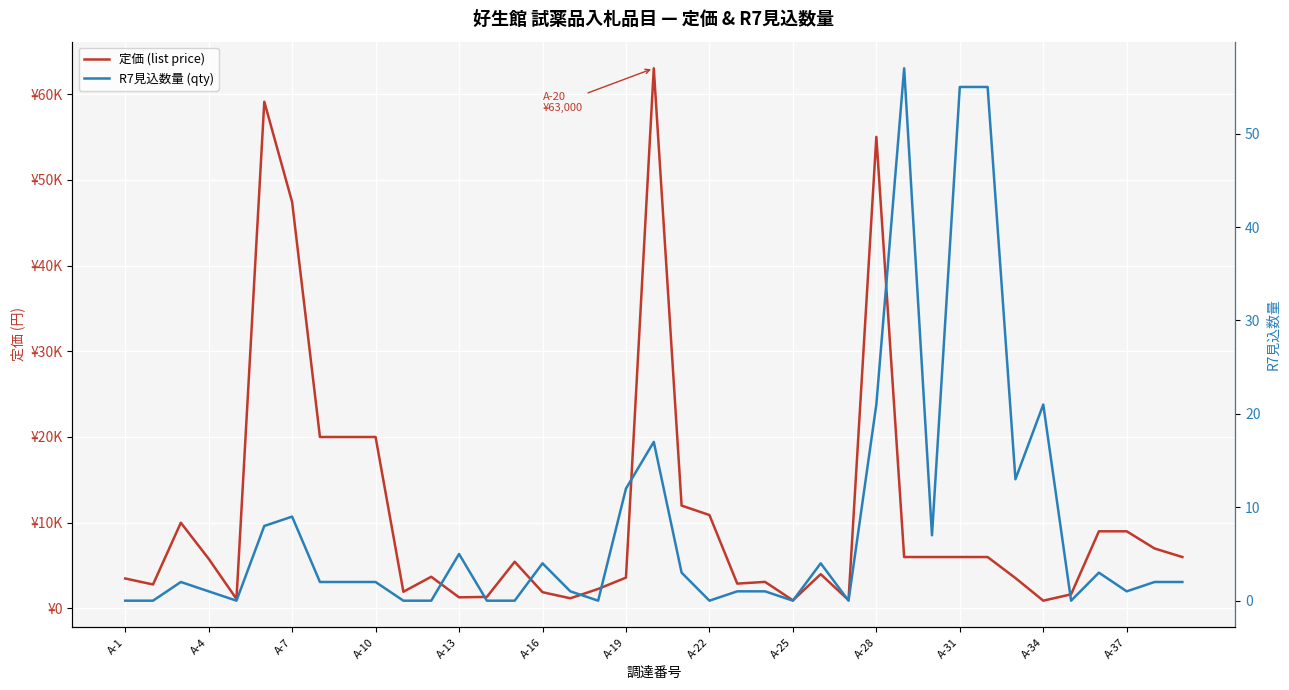

What is the difference between the second highest and minimum values in the 定価 (list price) series?

58190